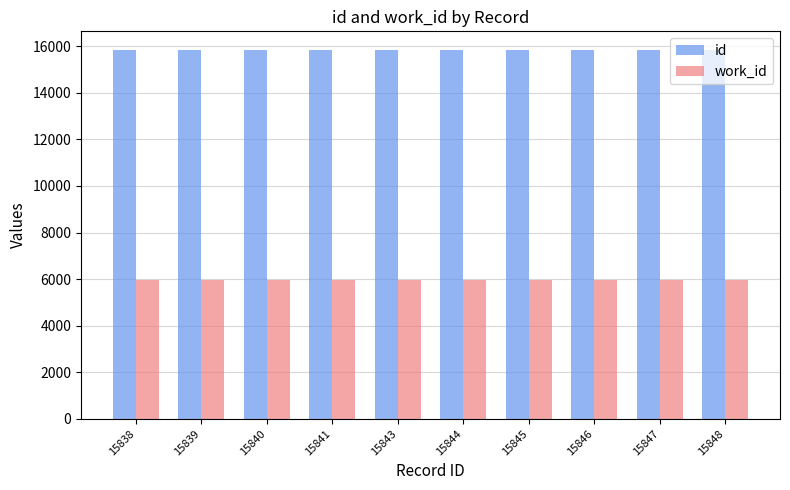

True or false: id has a value of 6144 at 15844.

False